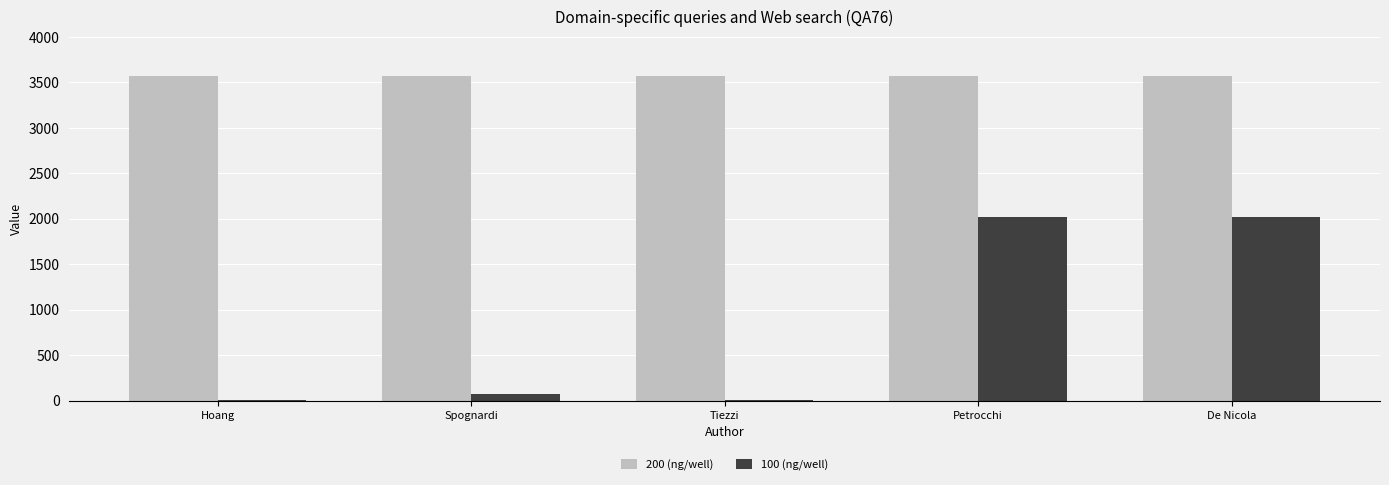

What value does the 100 (ng/well) series have at De Nicola, to the nearest 10?

2020